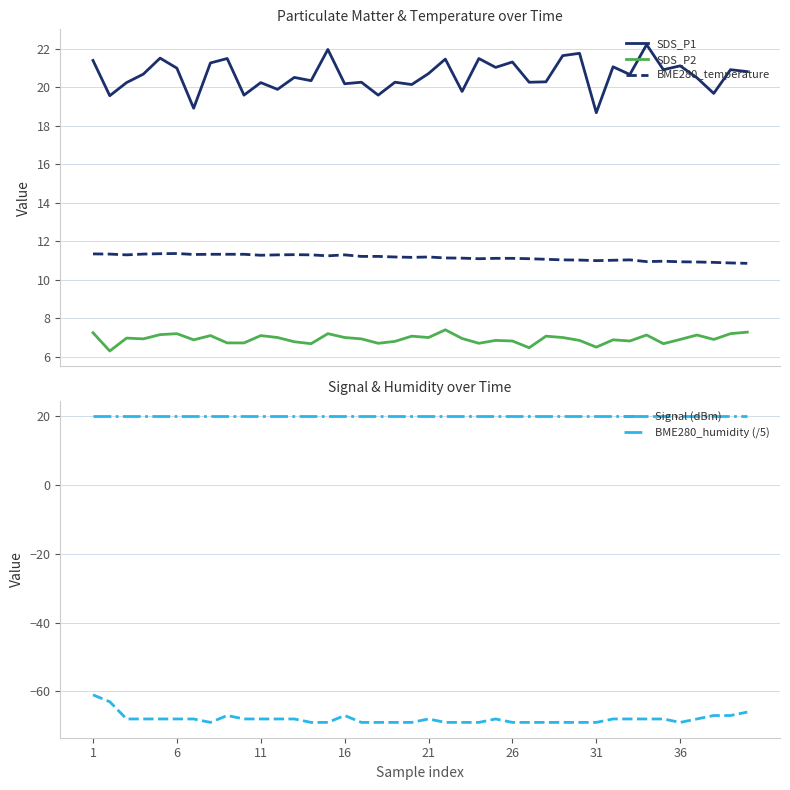

The value of BME280_humidity (/5) at 31 is 31.7. True or false?

False